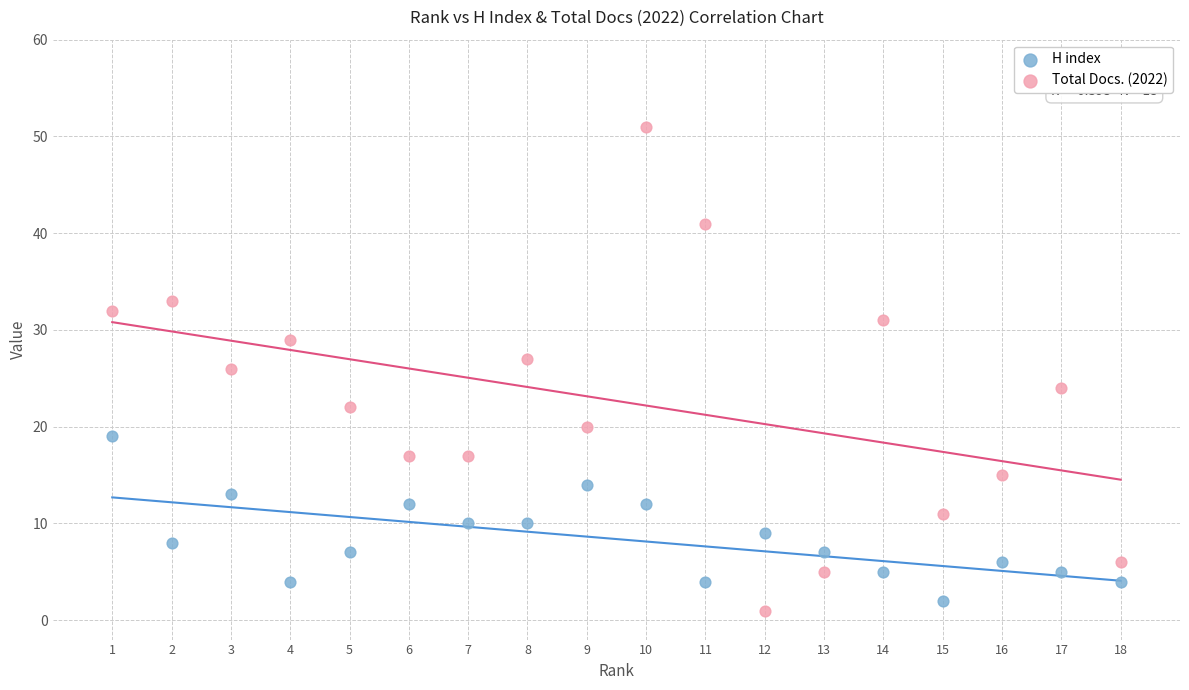

What is the X range (max minus min) for the scatter plot?

17